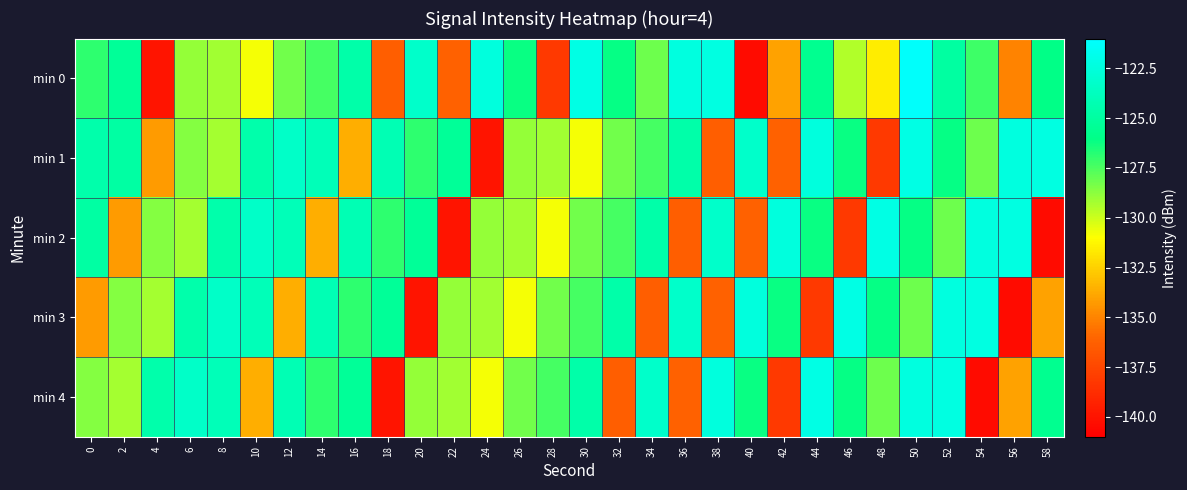

Rank the series at 2 from lowest to highest value.

min 2, min 4, min 3, min 0, min 1